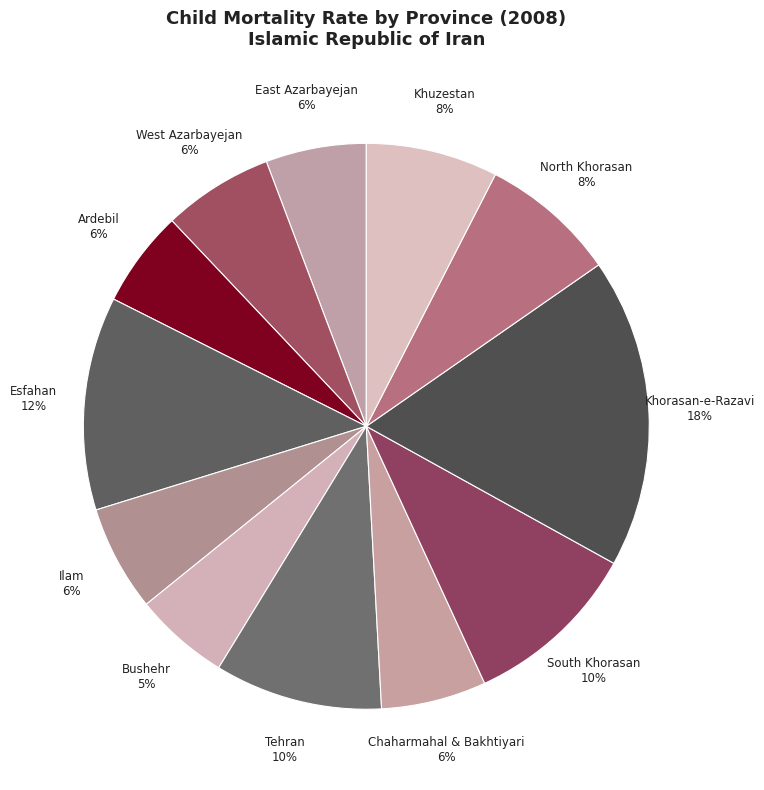

What is the ratio of the value at Khuzestan 8% to the value at East Azarbayejan 6%?

1.3